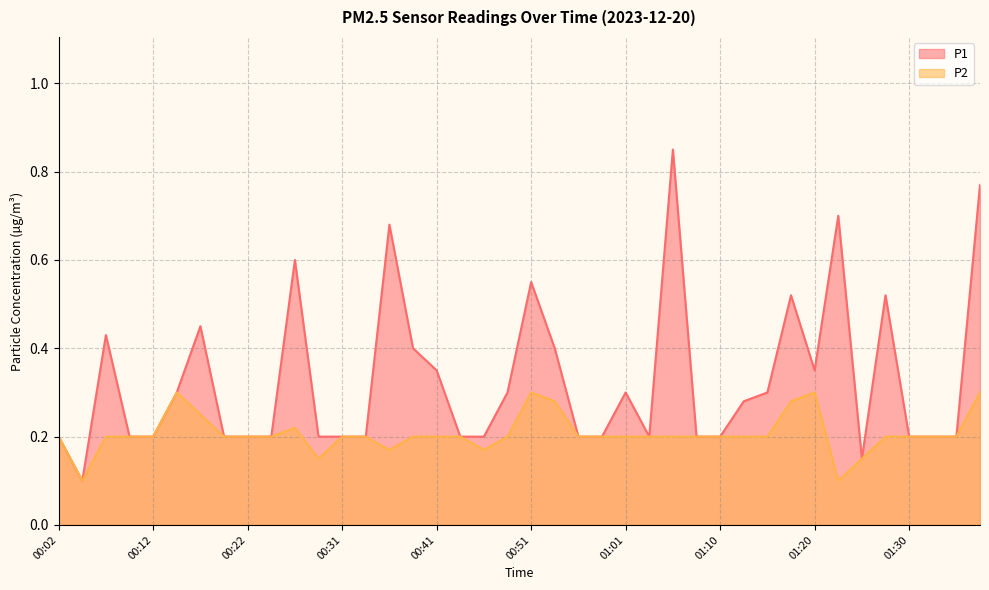

What is the average value of the P2 series?

0.2